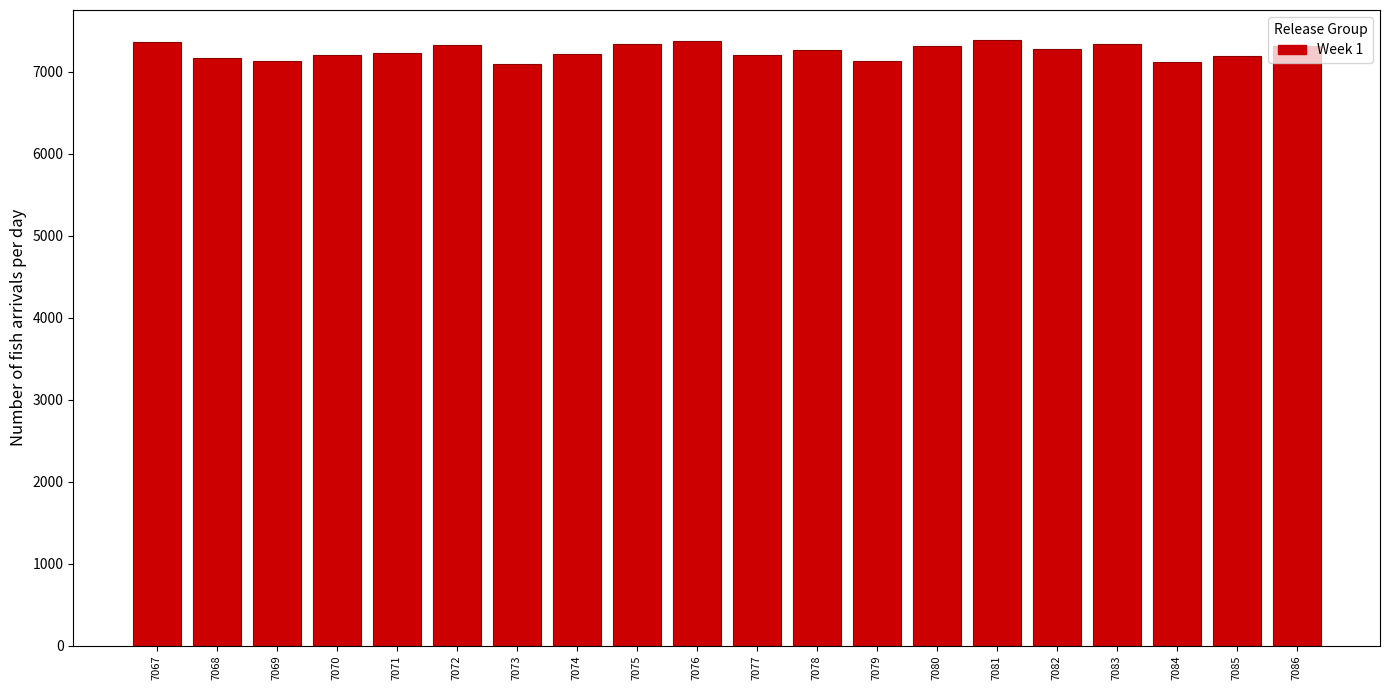

The value at 7071 is 7232. True or false?

True